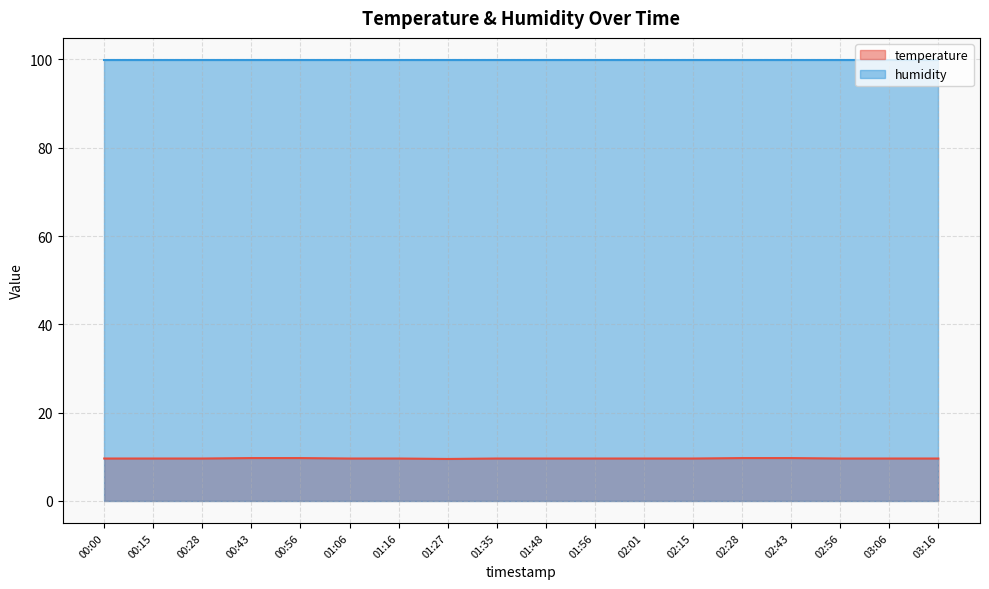

The chart shows a value of 9.6 at 03:16. True or false?

True